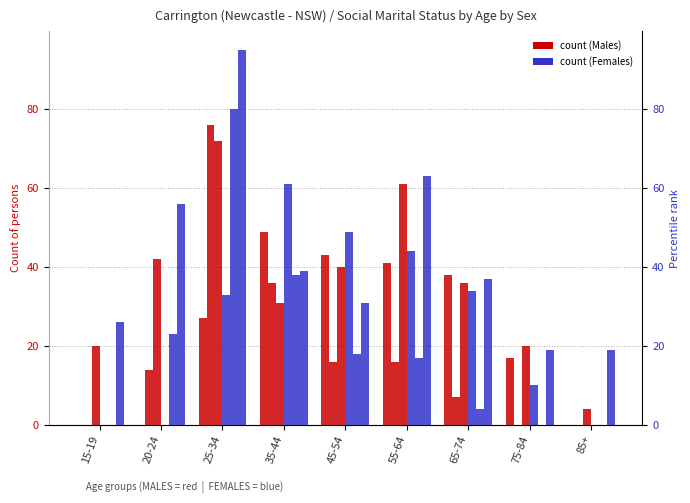

Which series has the largest total across all categories?

Not Married (F)